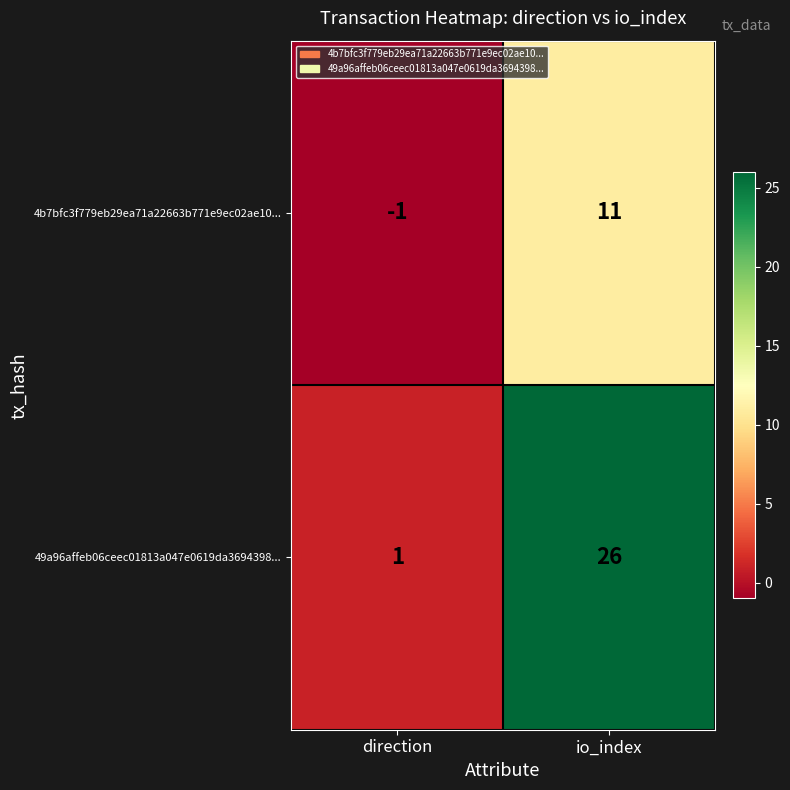

How many values in the 4b7bfc3f779eb29ea71a22663b771e9ec02ae10... series are below 11?

1